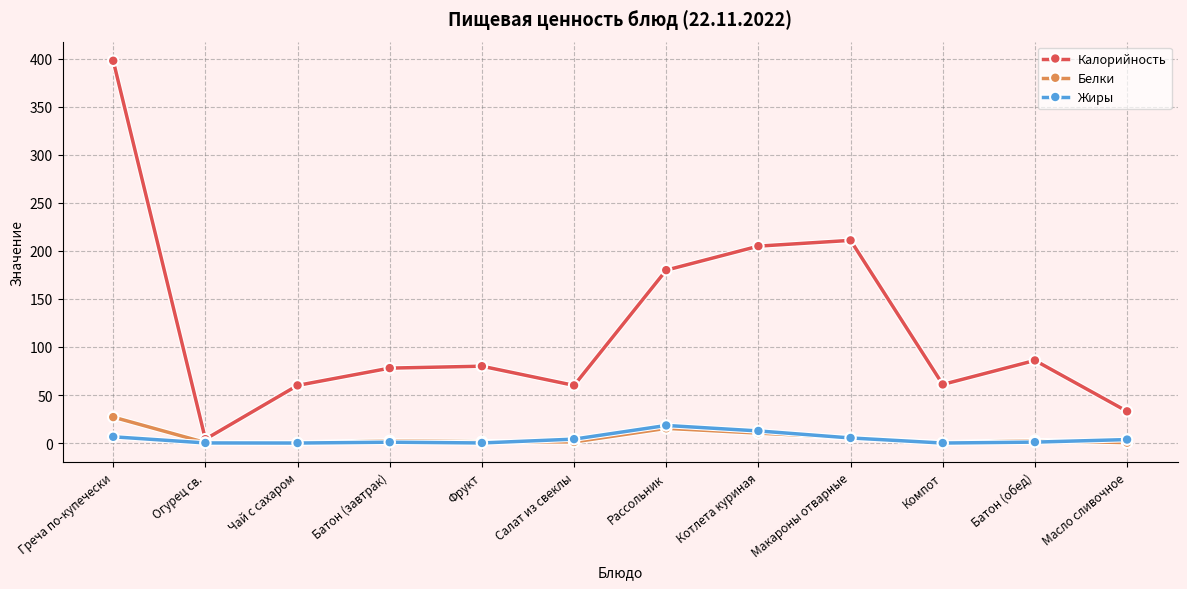

Which series has the largest total across all categories?

Калорийность